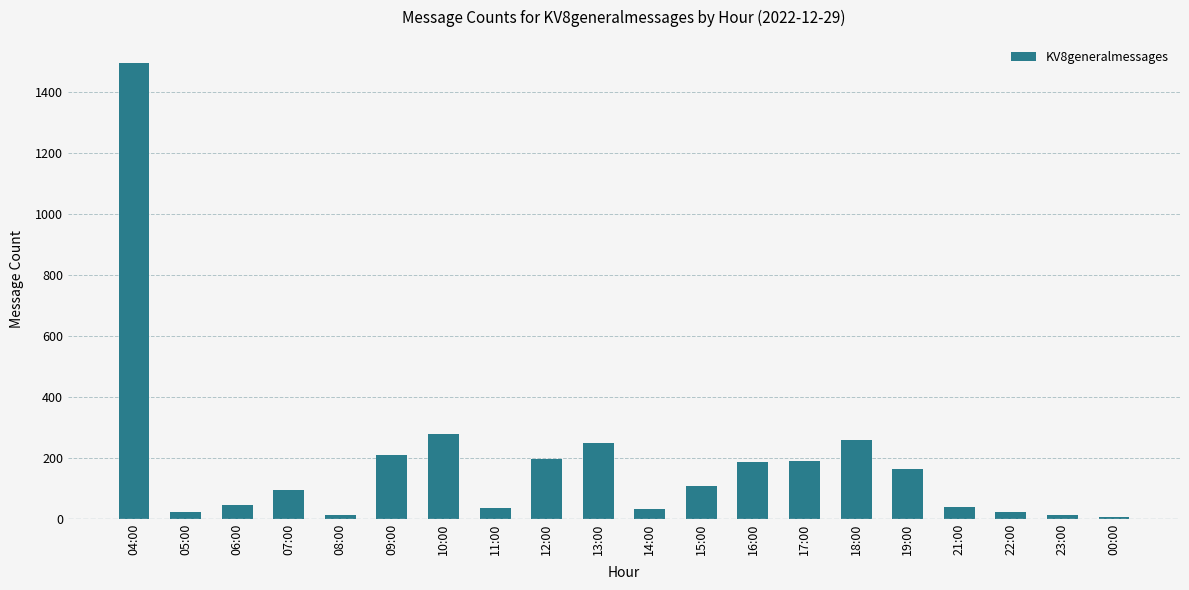

The chart shows a value of 12 at 08:00. True or false?

True